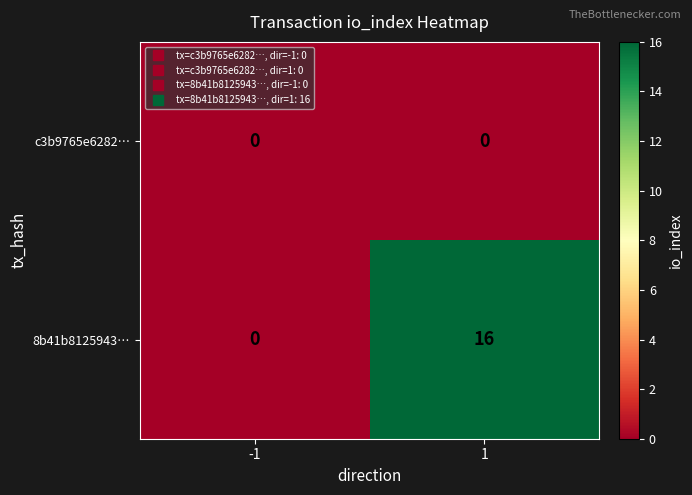

How many distinct data groups are displayed?

2